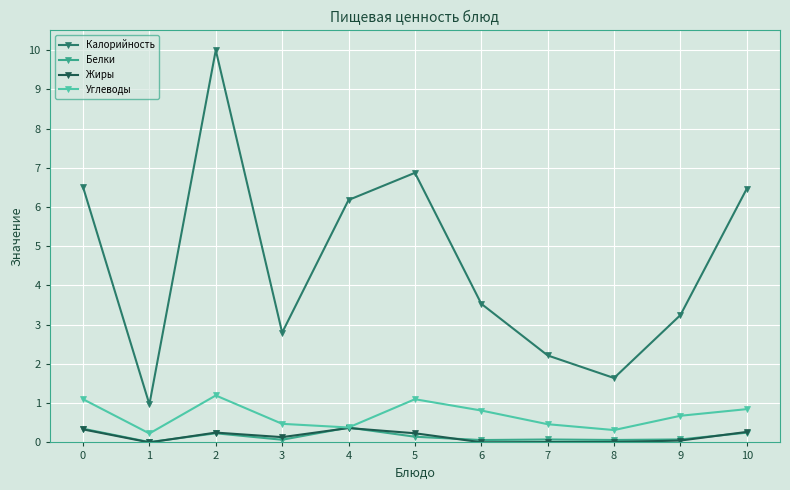

Is it true that Жиры equals 0.0 at 6?

True